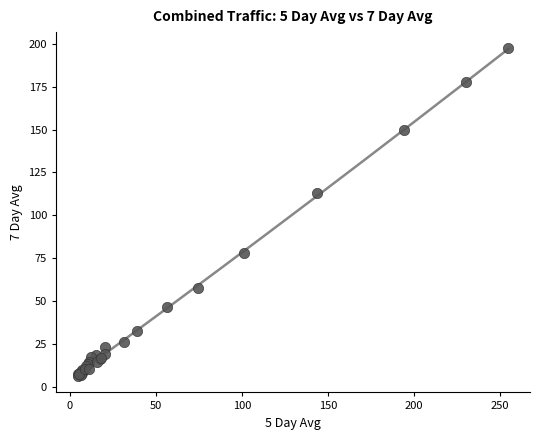

What Y value in the scatter plot is closest to 101?

112.9